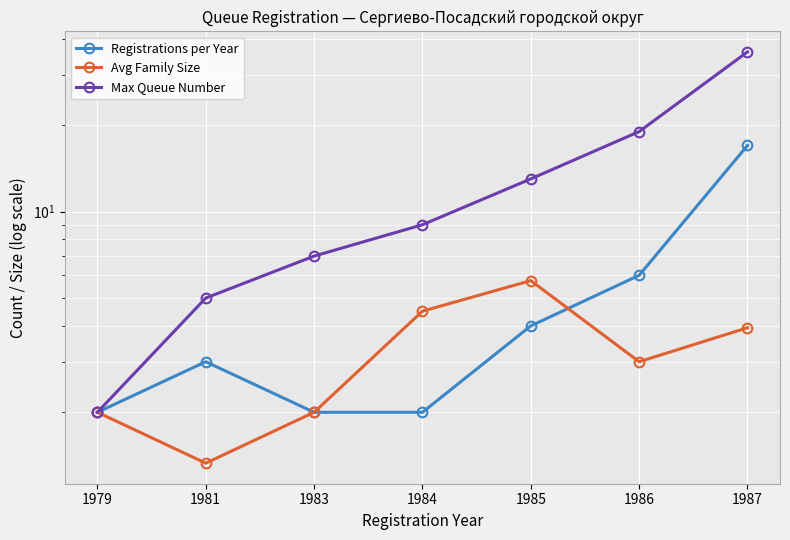

Between 1979 and 1985, which series saw the biggest shift?

Max Queue Number